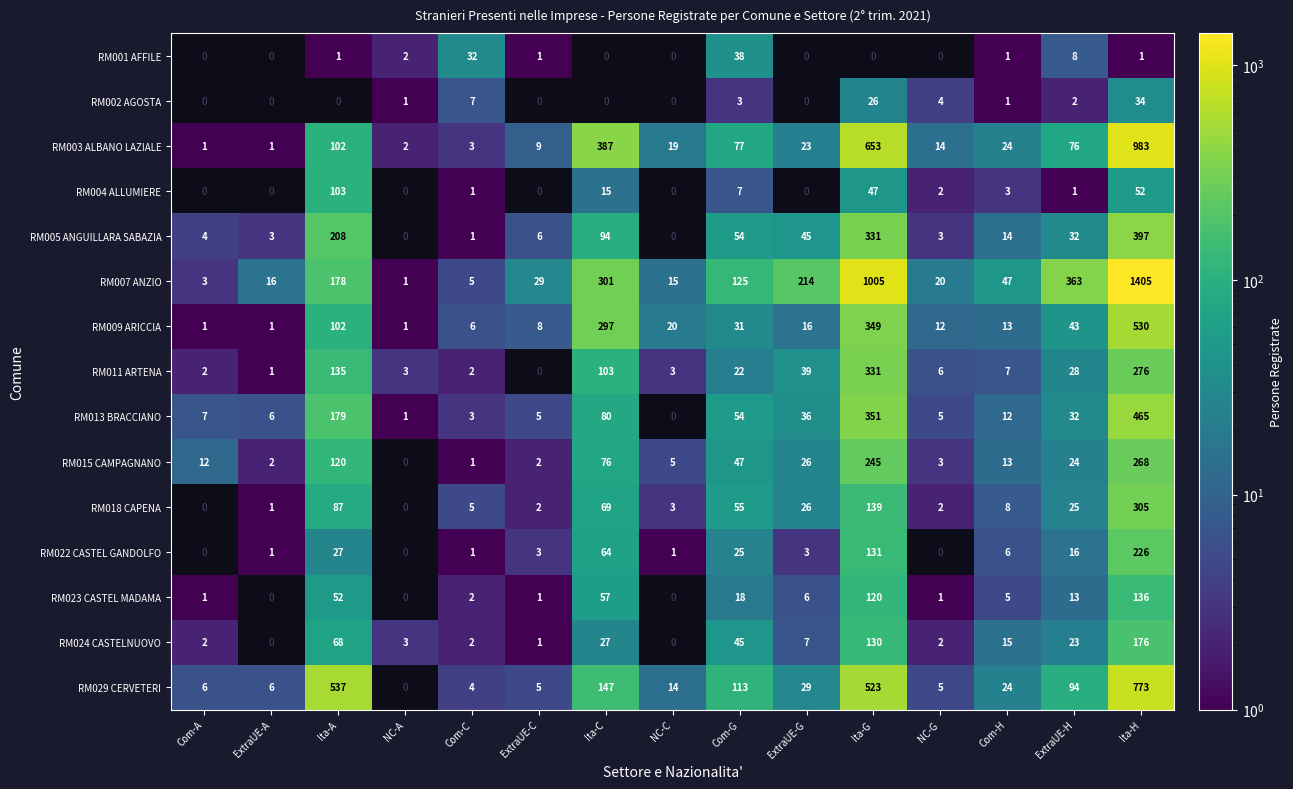

What is the difference between the highest and lowest values at Ita-H?

1404